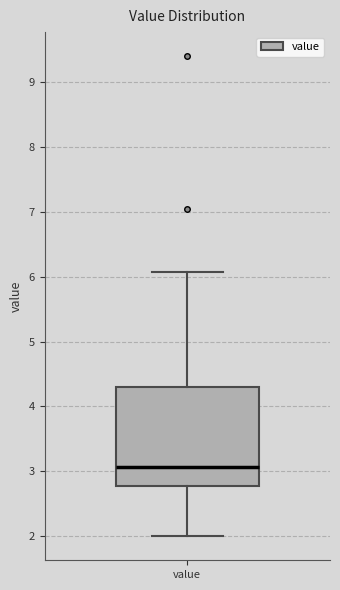

Where is the lower edge of the box for value on the y-axis? The values are not printed on the chart, so give them approximately, as read against the axis.

2.8